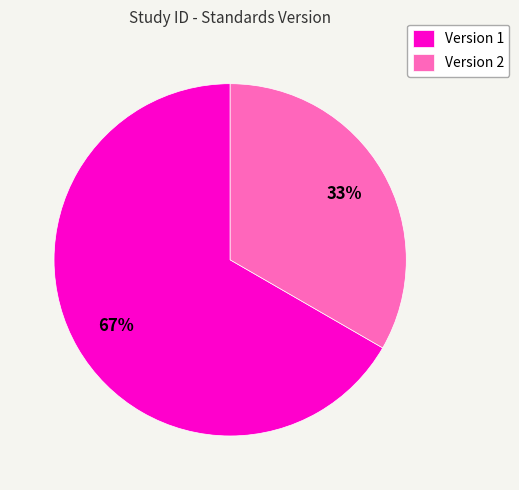

Combined, do Version 1 and Version 2 account for over 50%?

Yes